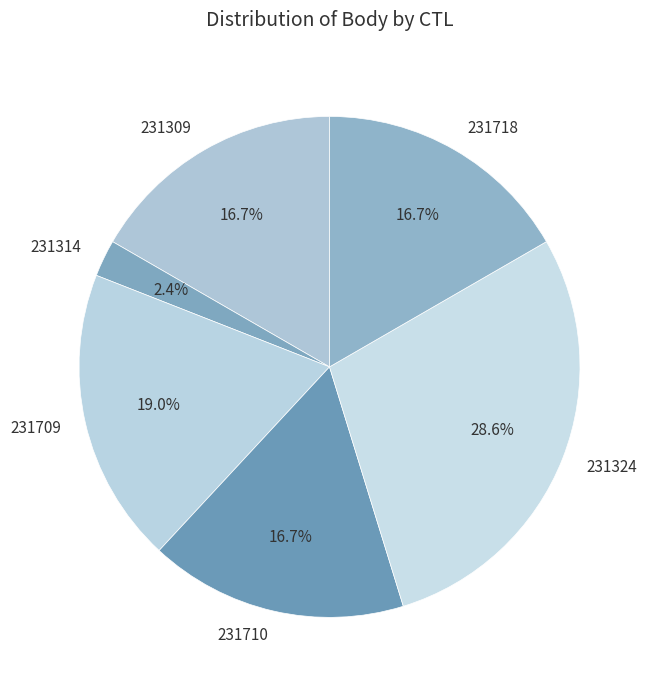

Which slice is the largest?

231324